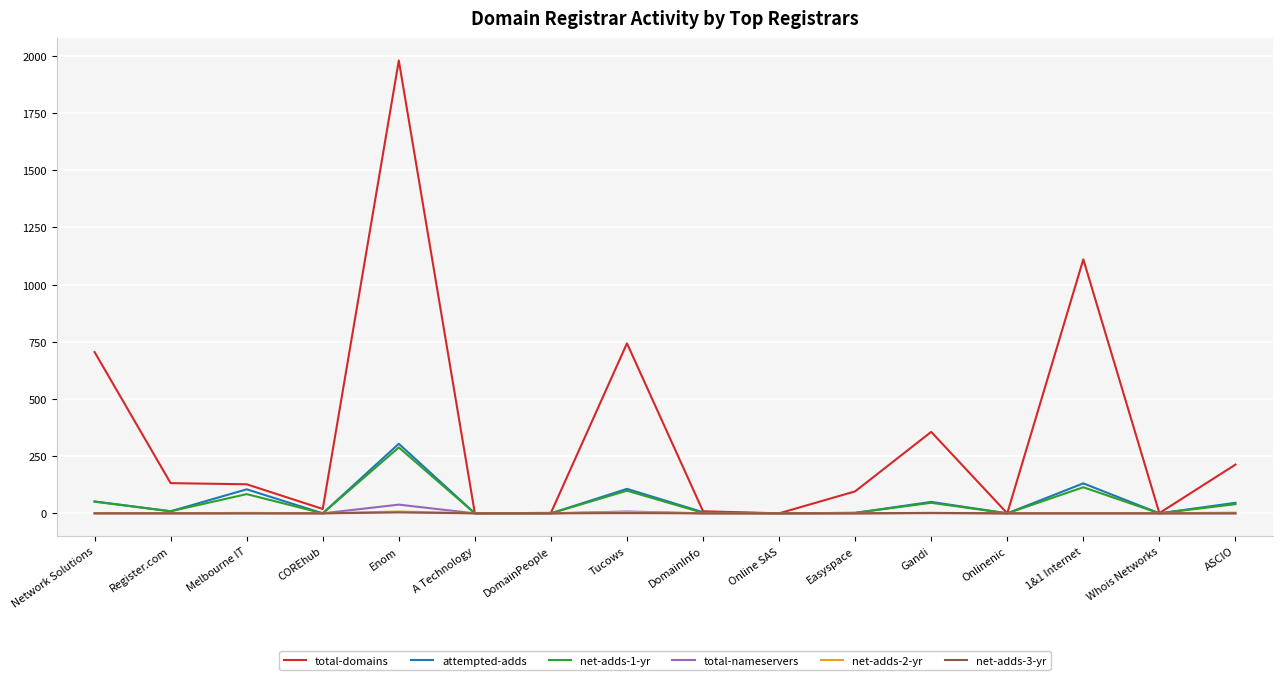

Which series has the largest total across all categories?

total-domains